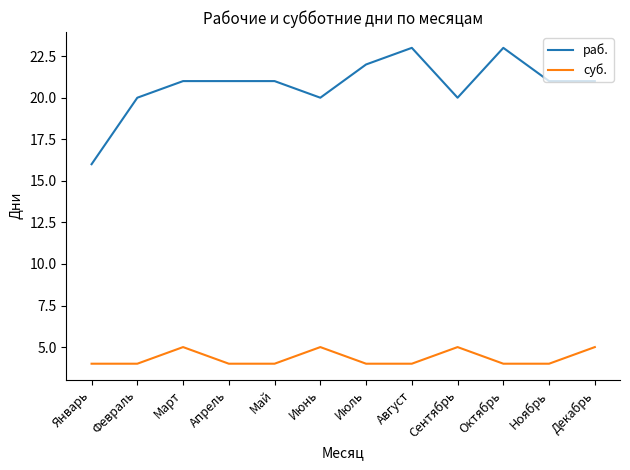

What position from the right is Июнь?

7